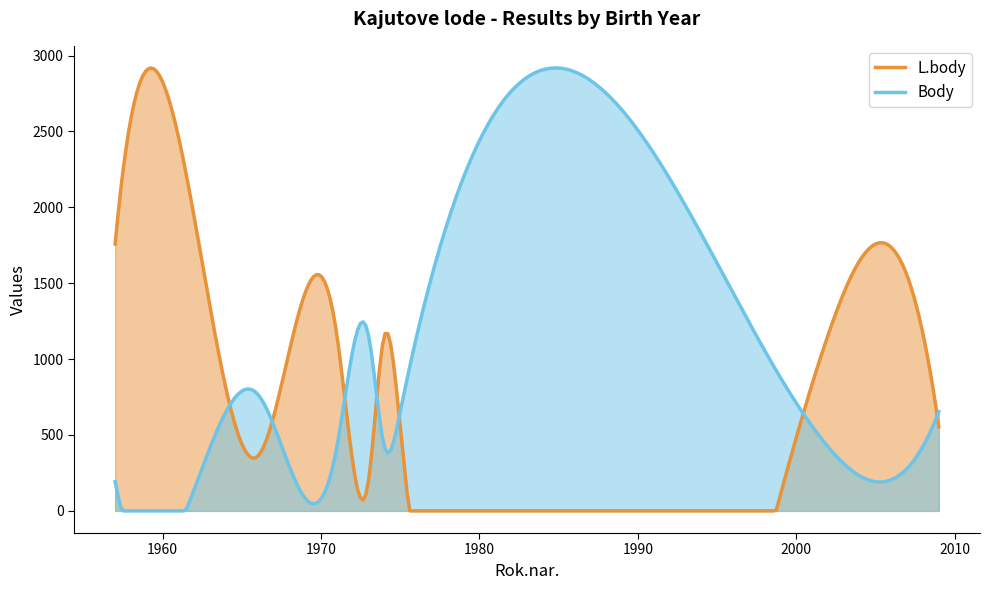

What is the greatest value displayed?

2917.8